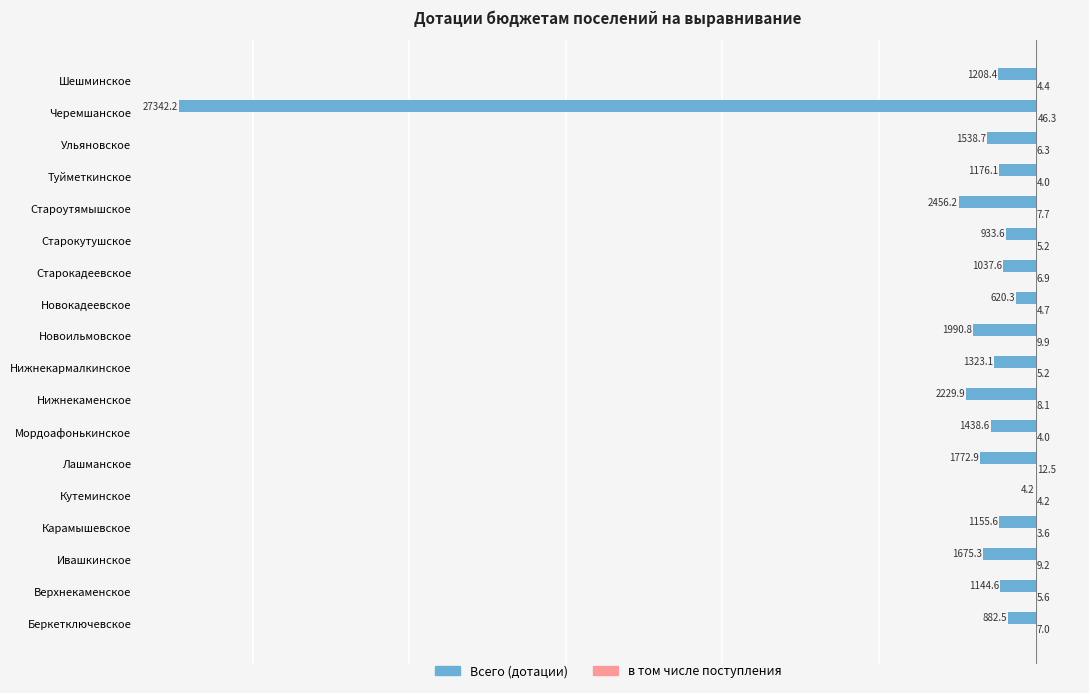

Which series changed the most between Беркетключевское and Лашманское?

Всего (дотации)